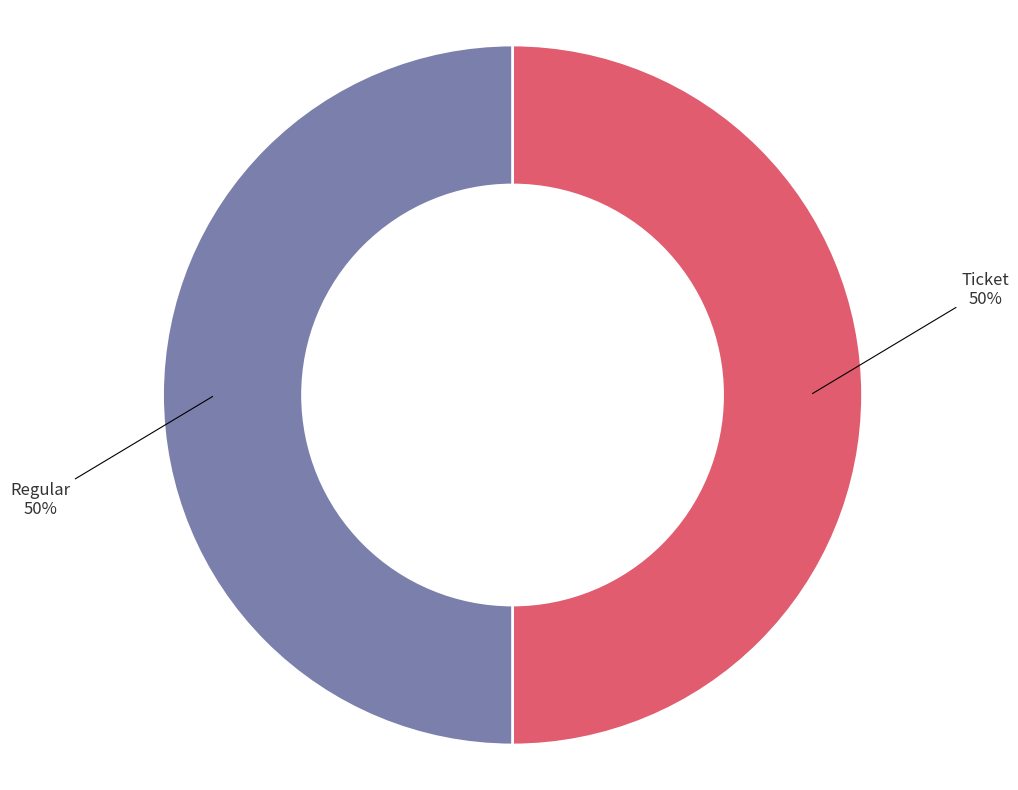

How many segments does this pie chart have?

2